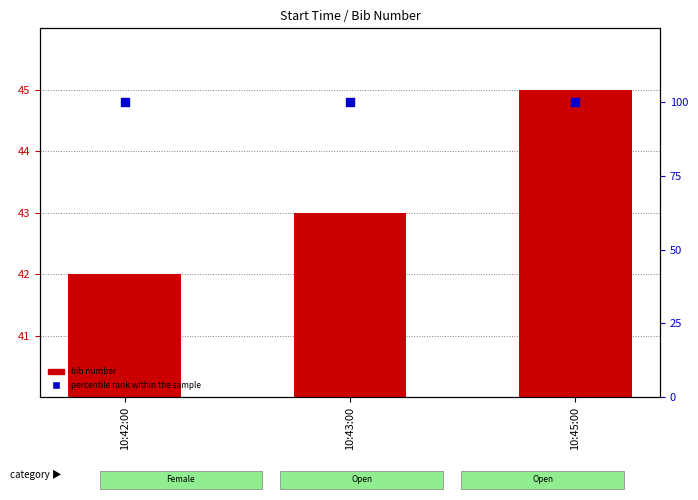

Which series has the largest total across all categories?

percentile rank within the sample